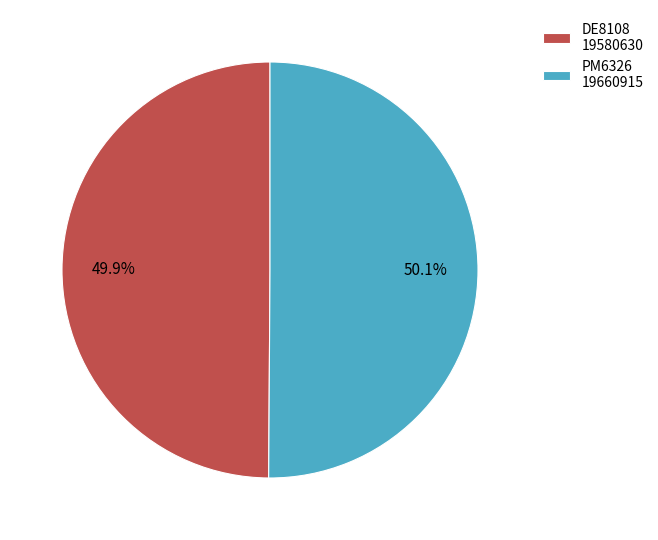

What percentage is the DE8108 slice, to the nearest percent?

50%